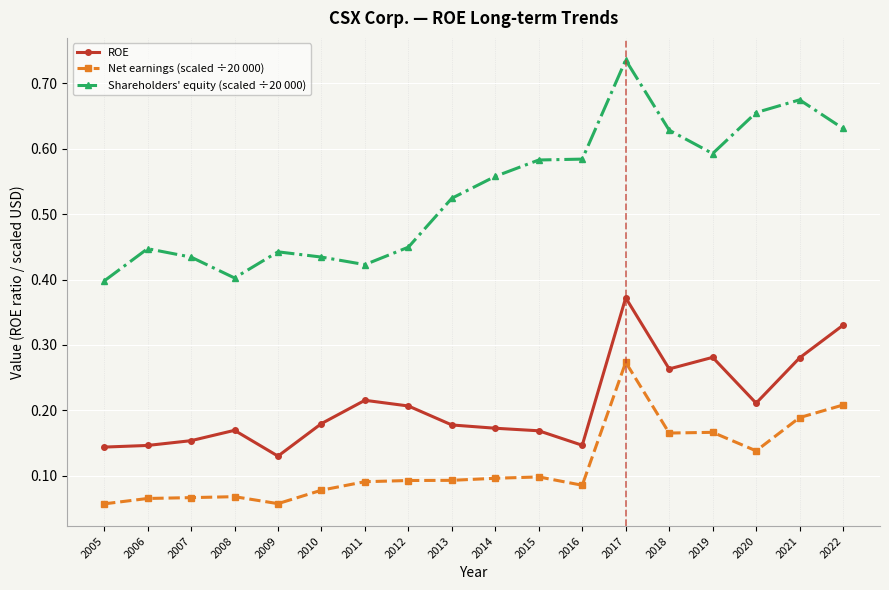

Is the value of Net earnings (scaled ÷20 000) at 2018 greater than the value of Shareholders' equity (scaled ÷20 000) at 2012?

No